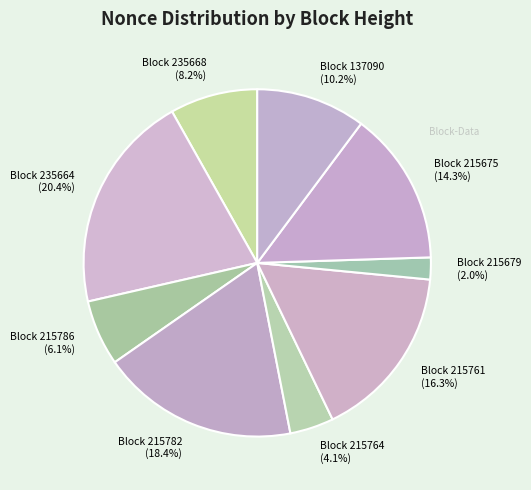

How many slices are in this pie chart?

9